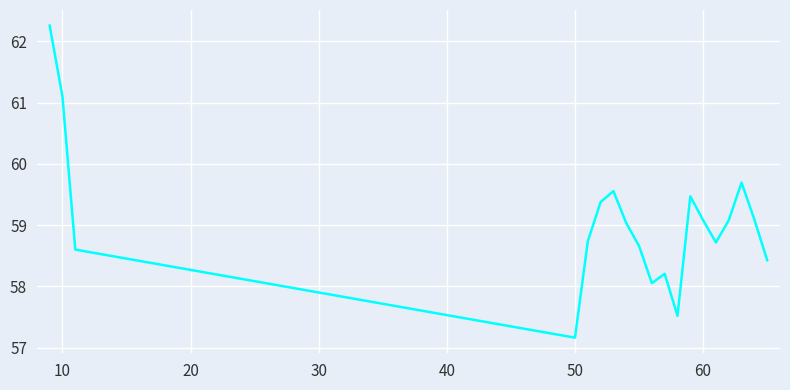

What is the difference between the maximum and minimum values?

5.1